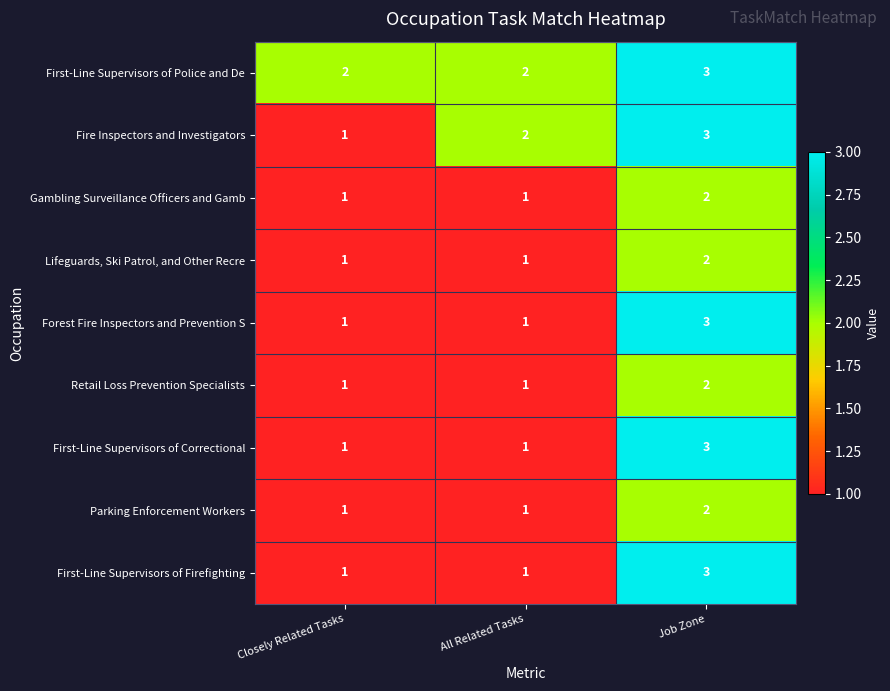

Reading left to right, list all the values displayed in this chart.

First-Line Supervisors of Police and De: 2	2	3
Fire Inspectors and Investigators: 1	2	3
Gambling Surveillance Officers and Gamb: 1	1	2
Lifeguards, Ski Patrol, and Other Recre: 1	1	2
Forest Fire Inspectors and Prevention S: 1	1	3
Retail Loss Prevention Specialists: 1	1	2
First-Line Supervisors of Correctional: 1	1	3
Parking Enforcement Workers: 1	1	2
First-Line Supervisors of Firefighting: 1	1	3